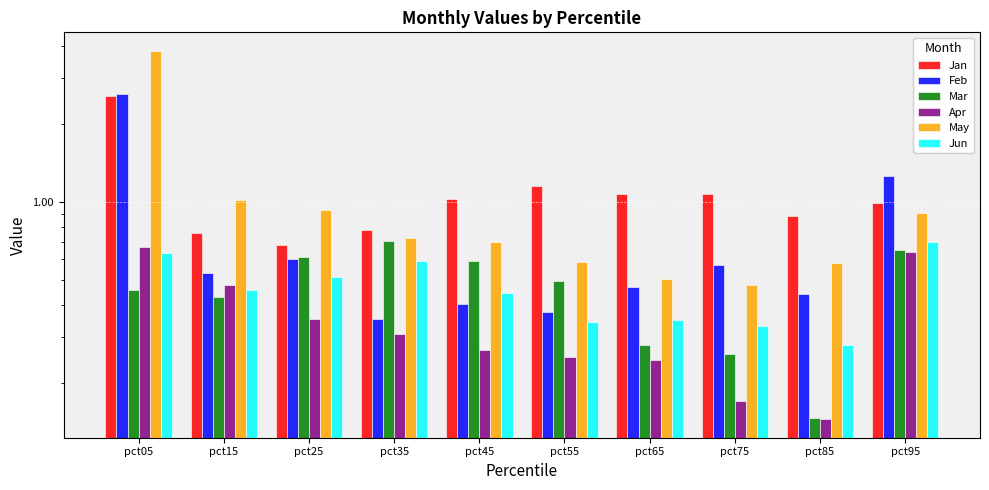

Between pct15 and pct95, which series saw the biggest shift?

Feb